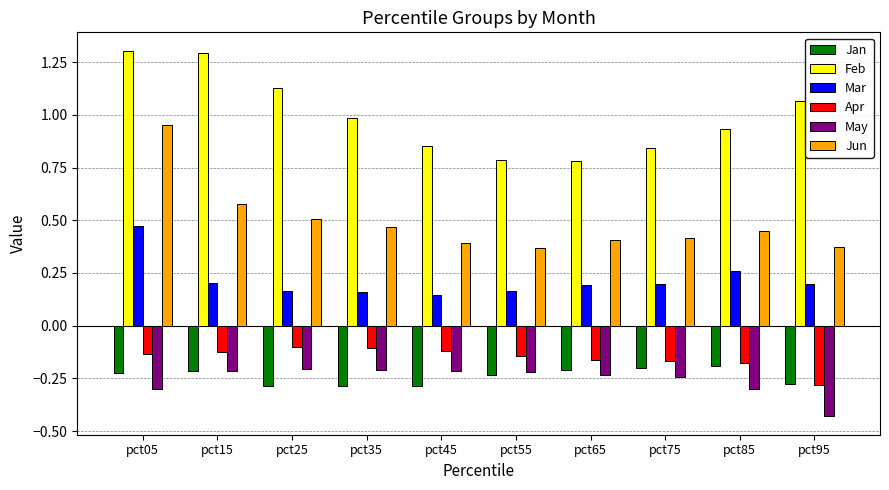

Is it true that Jan equals -0.5 at pct35?

False